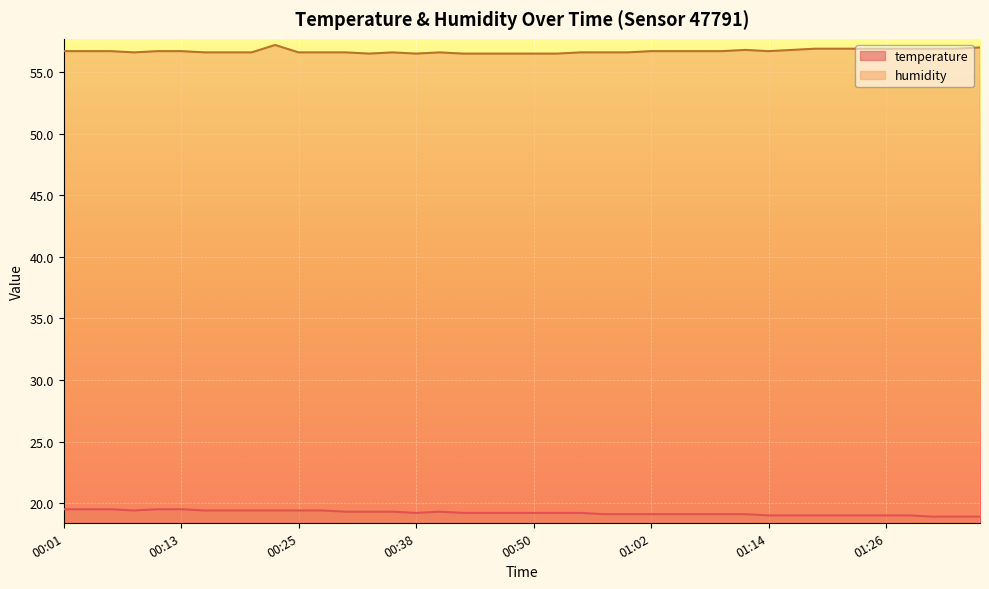

Which series changed the most between 00:55 and 01:12?

humidity